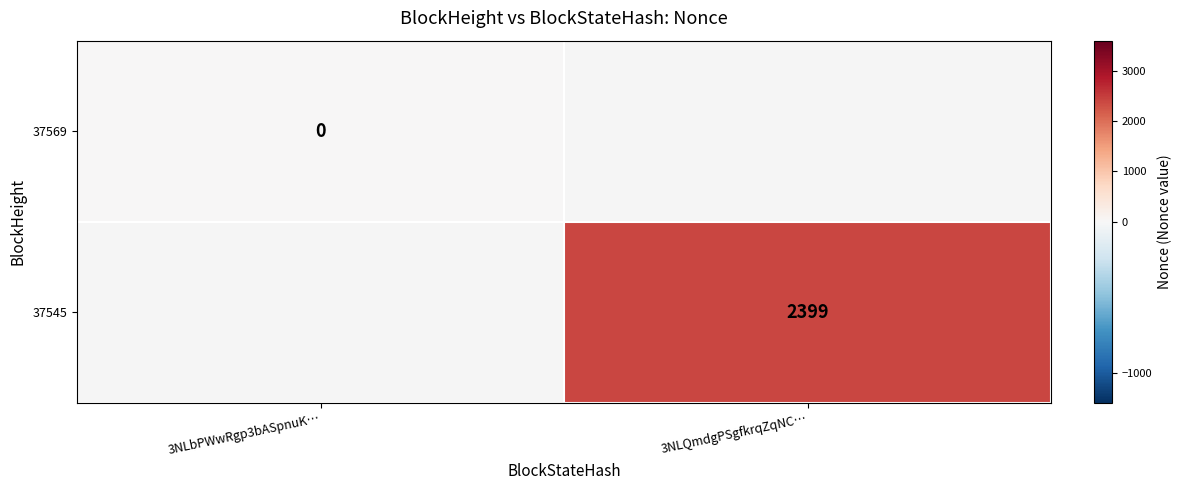

Is it true that 37545 equals 4095 at 3NLQmdgPSgfkrqZqNC…?

False